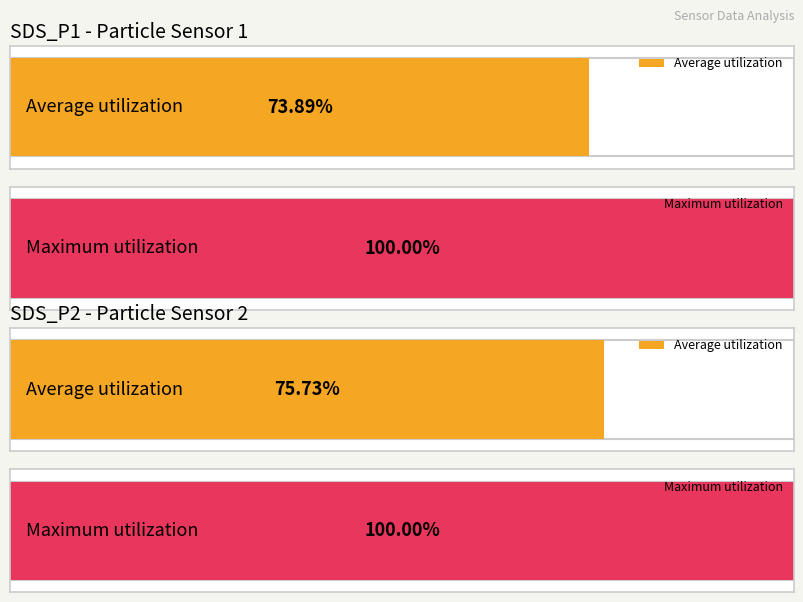

Which series has the widest spread of values?

Average utilization